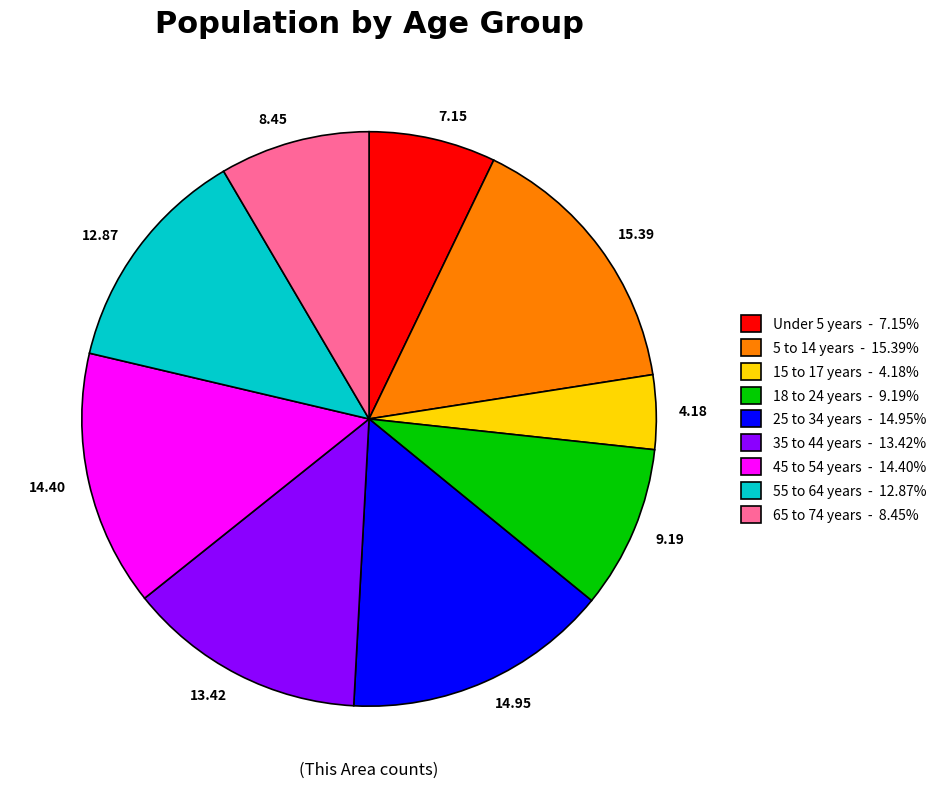

Combined, do 14.40 and 4.18 account for over 50%?

No